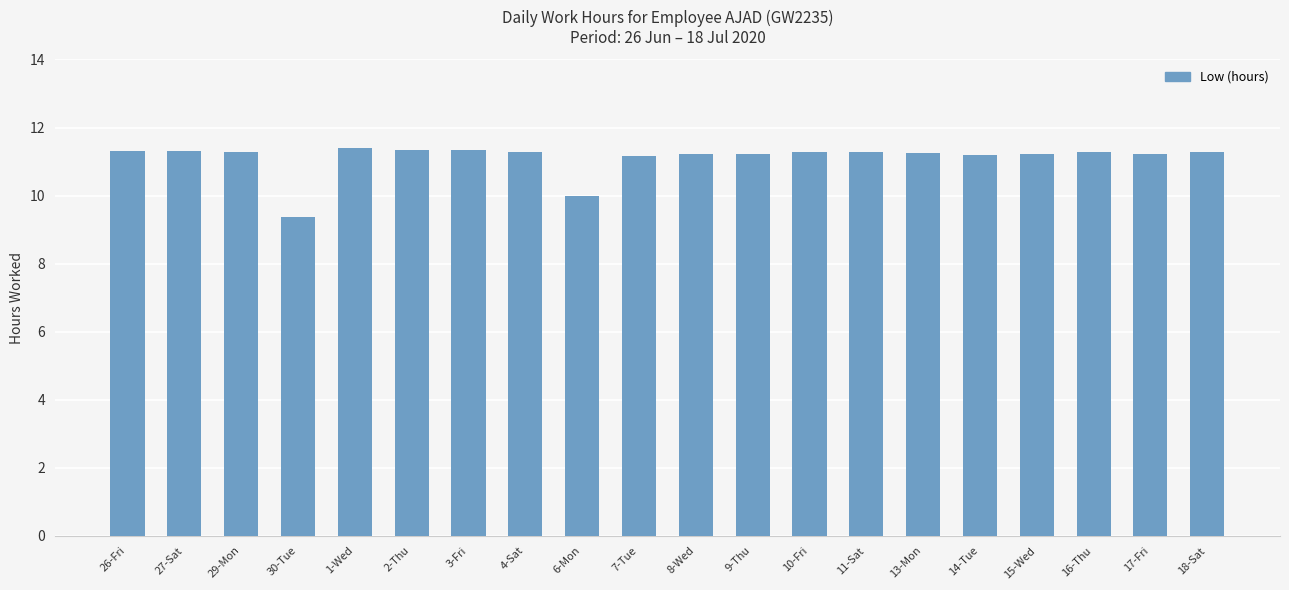

Is it true that the value at 13-Mon is 11.2?

True